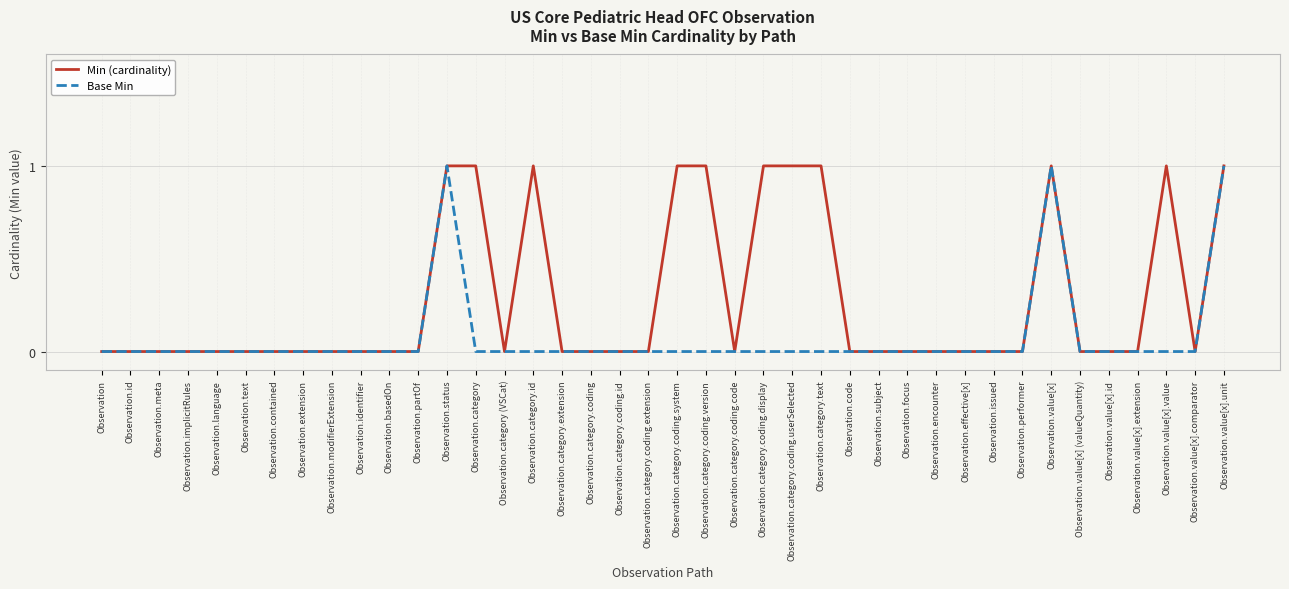

In Base Min, how many points are higher than both neighbors (excluding endpoints)?

2